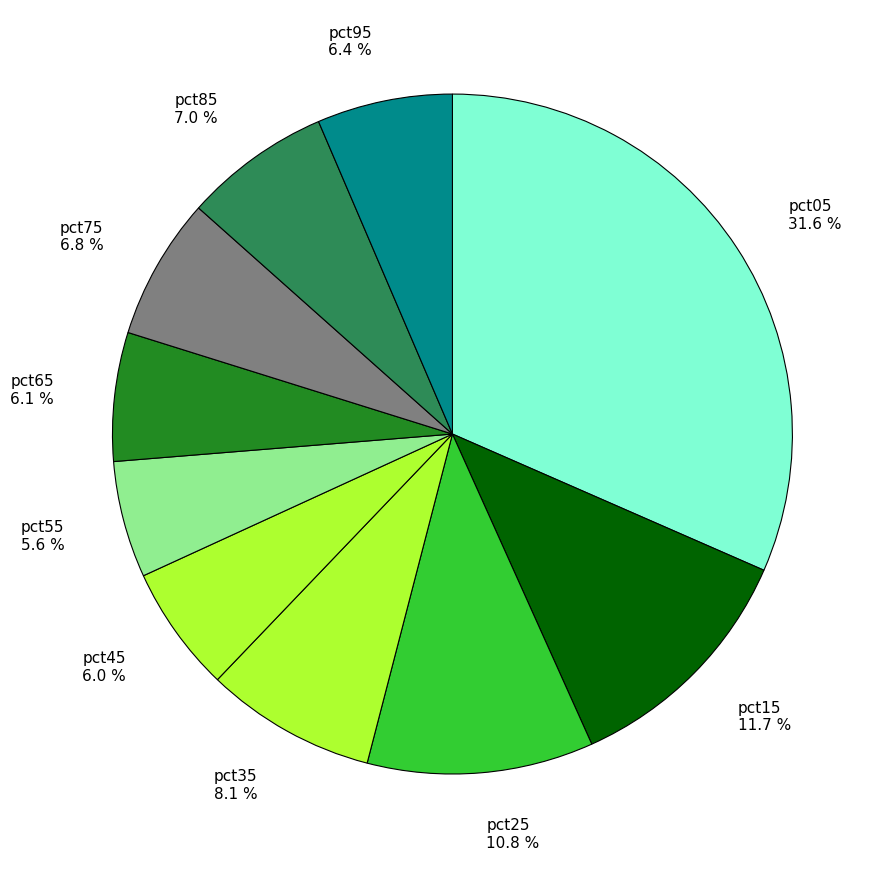

To the nearest percent, what portion does pct85 represent?

7%